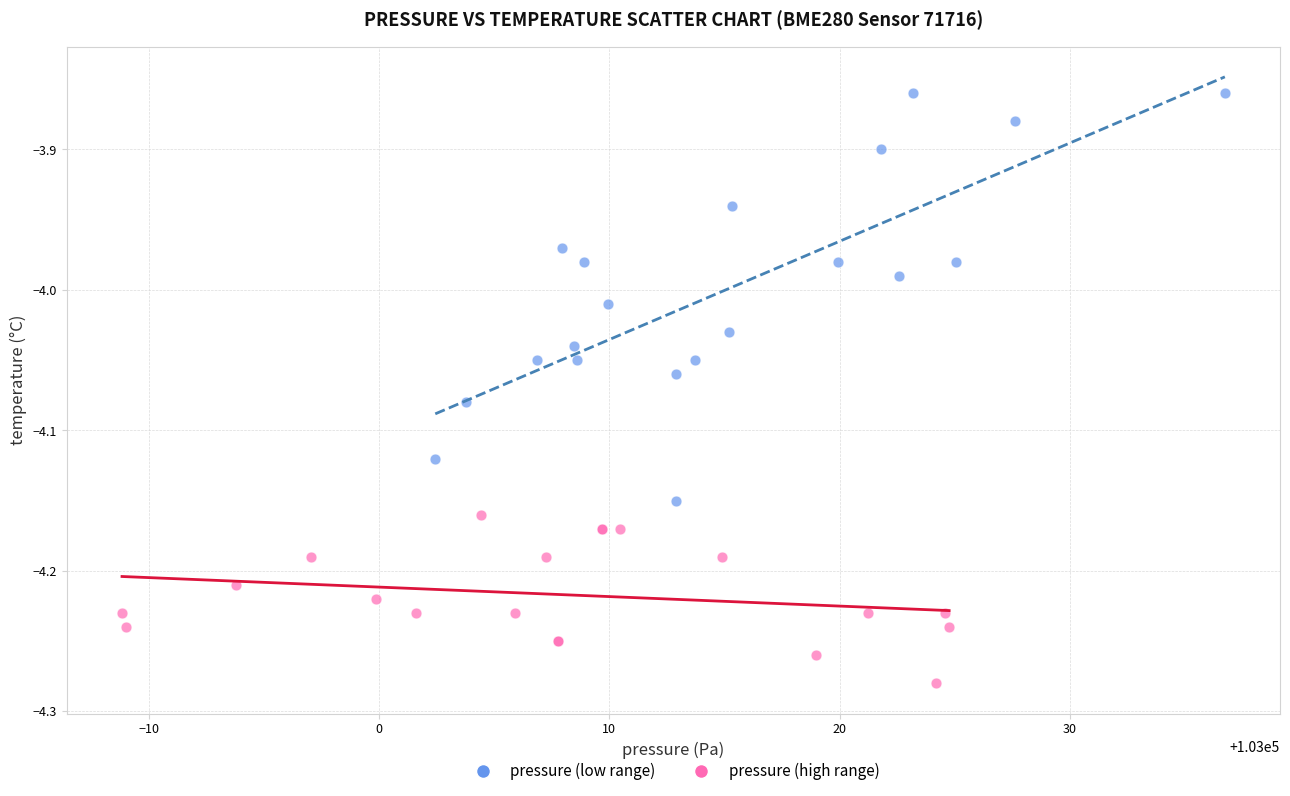

Which series contains the highest Y value?

pressure (low range)